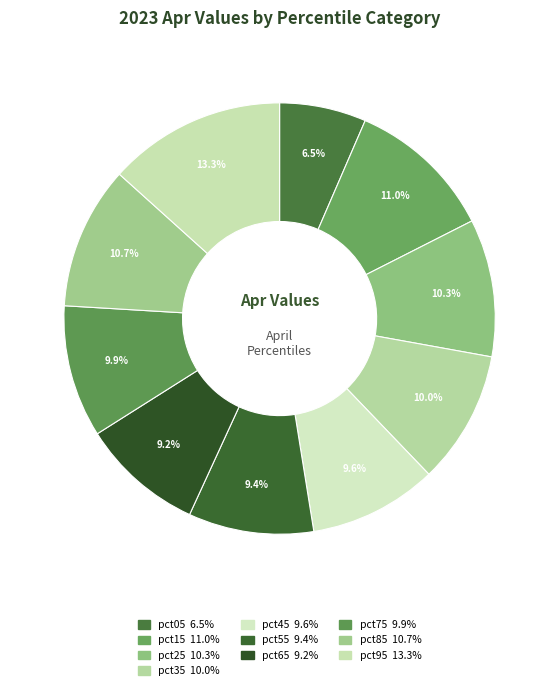

What is the smallest slice in the pie chart?

pct05